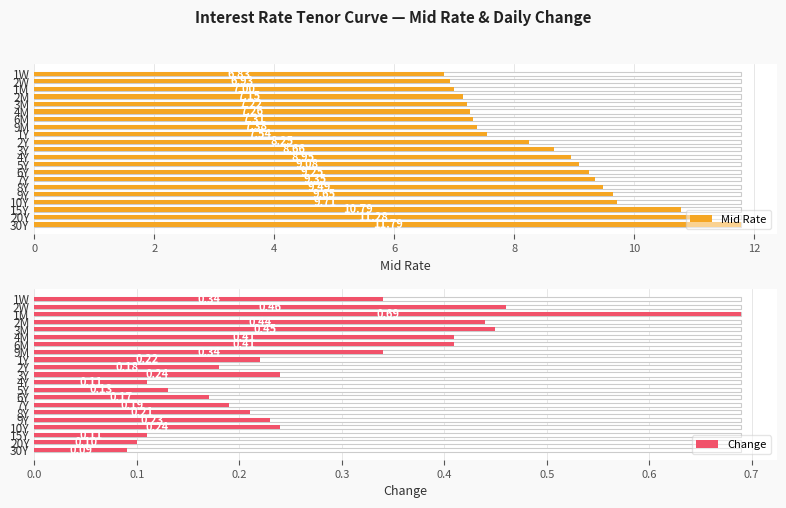

Rank the series at 2W from lowest to highest value.

Change, Mid Rate